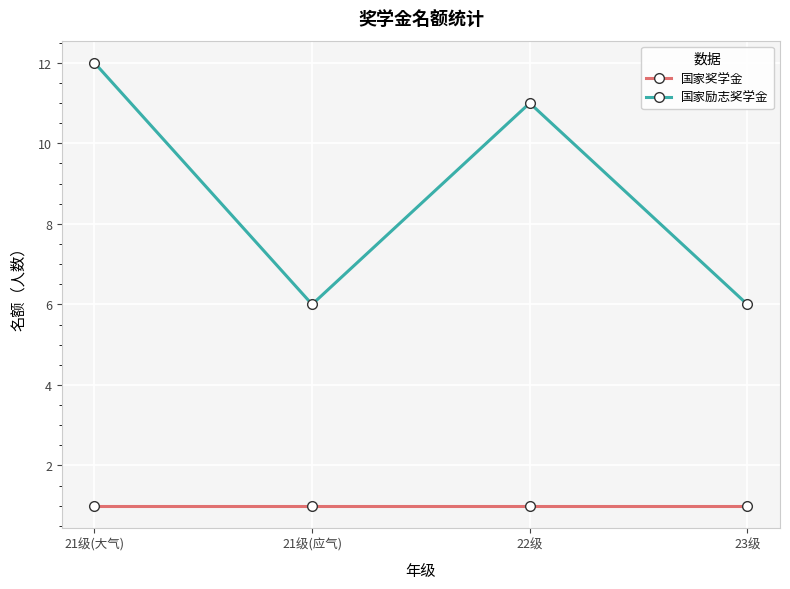

In 国家励志奖学金, how many points are lower than both neighbors (excluding endpoints)?

1